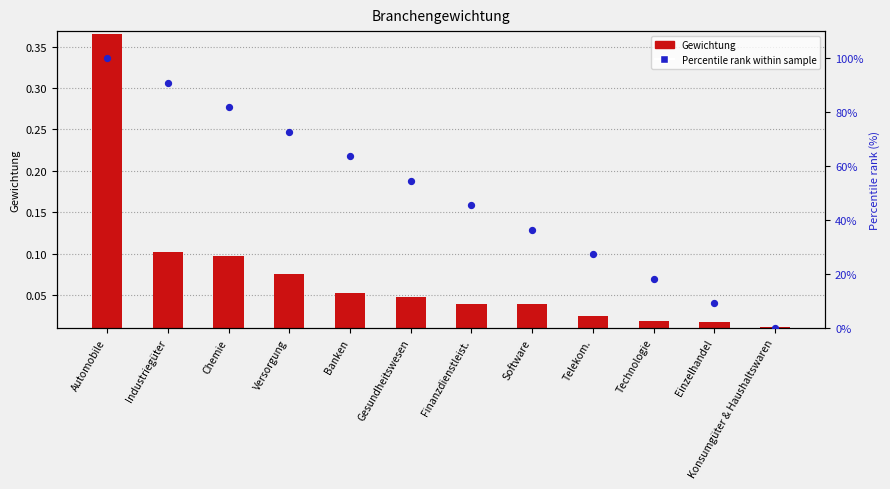

What are all the series names shown in the legend?

Gewichtung, Percentile rank within sample